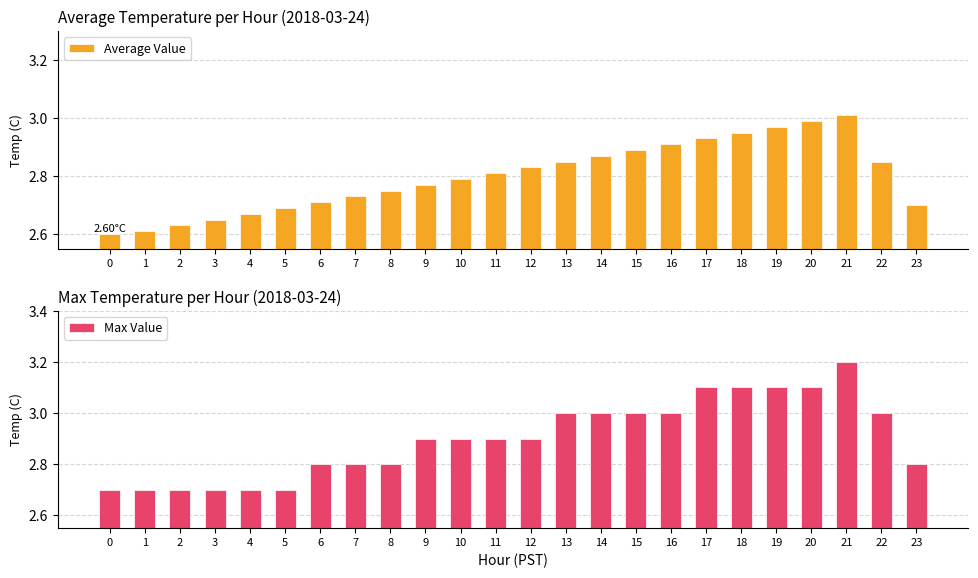

What is the difference between the maximum and minimum values in the Average Value series?

0.4